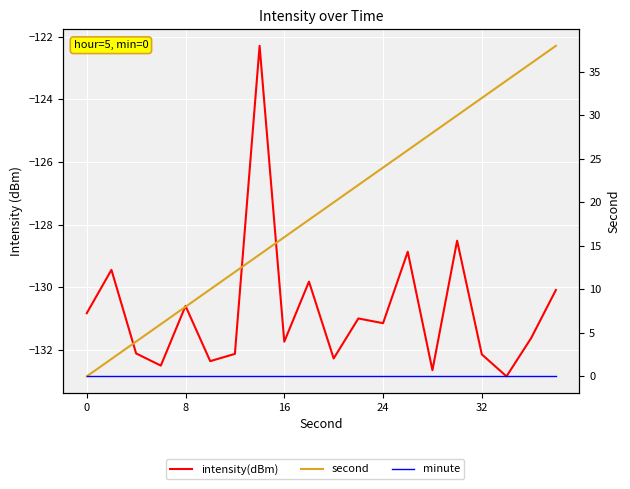

Is this an area chart (filled region under the line)?

No